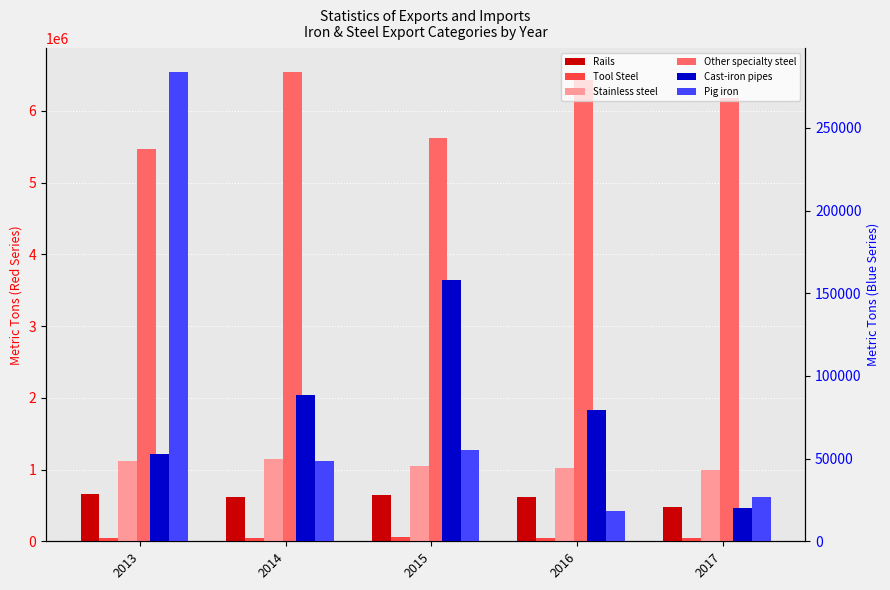

True or false: Stainless steel has a value of 1740418.4 at 2017.

False